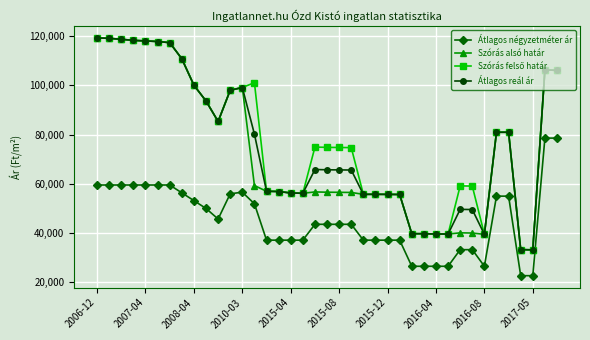

At how many categories does at least one series exceed 95383?

14